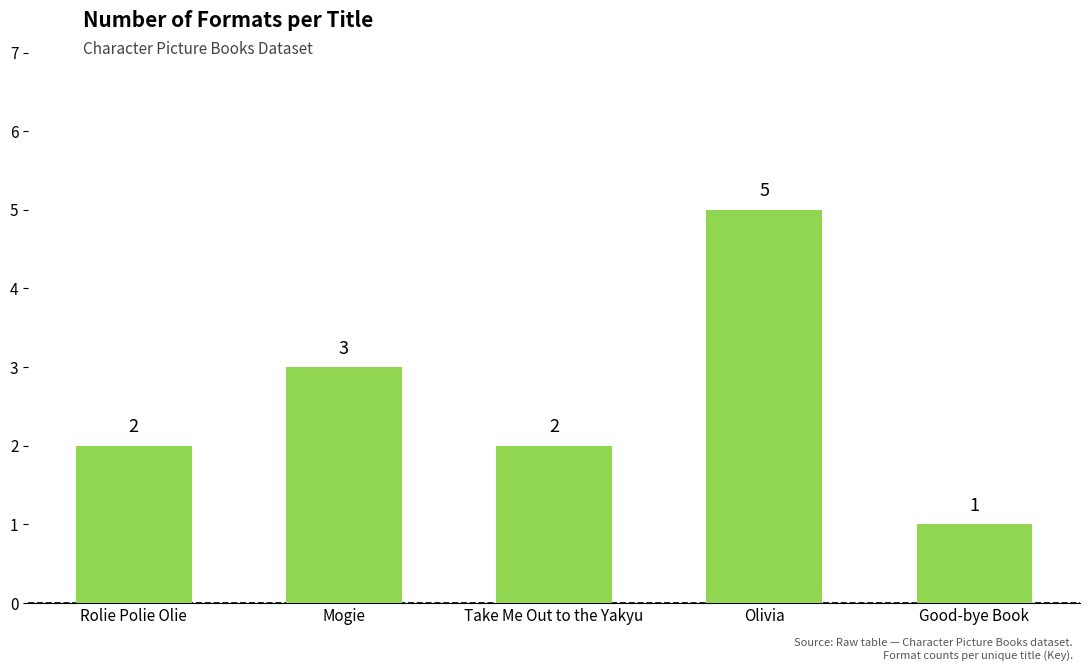

What is the difference between the second highest and minimum values?

2